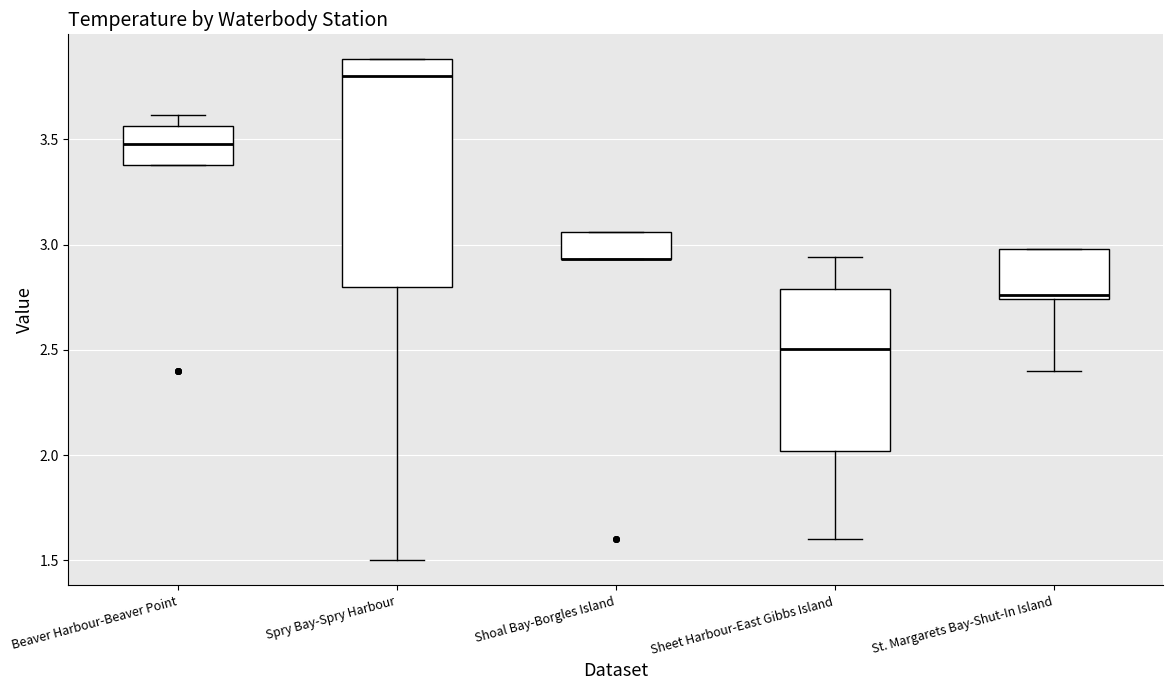

Comparing the boxes themselves (not the whiskers), which one is the tallest?

Spry Bay-Spry Harbour